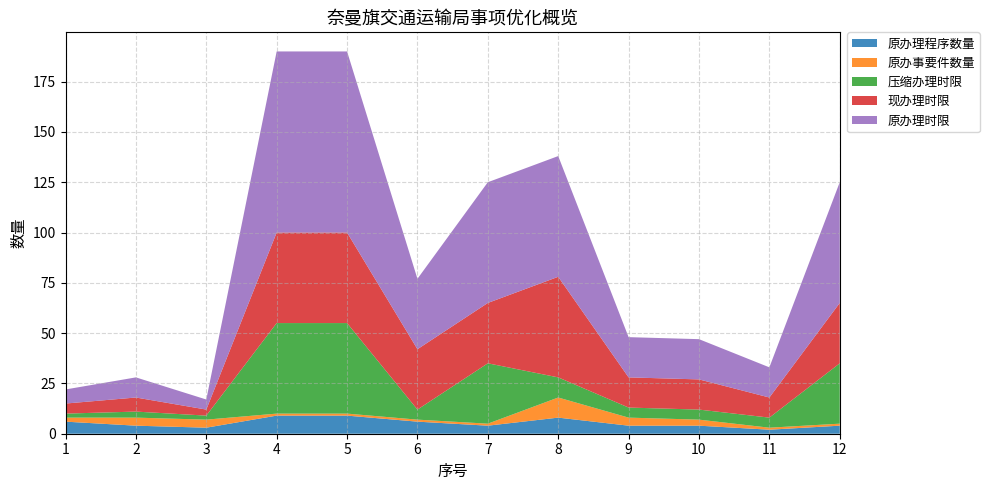

Reading left to right, extract all data points from this chart.

原办理程序数量: 6	4	3	9	9	6	4	8	4	4	2	4
原办事要件数量: 2	4	4	1	1	1	1	10	4	3	1	1
压缩办理时限: 2	3	2	45	45	5	30	10	5	5	5	30
现办理时限: 5	7	3	45	45	30	30	50	15	15	10	30
原办理时限: 7	10	5	90	90	35	60	60	20	20	15	60